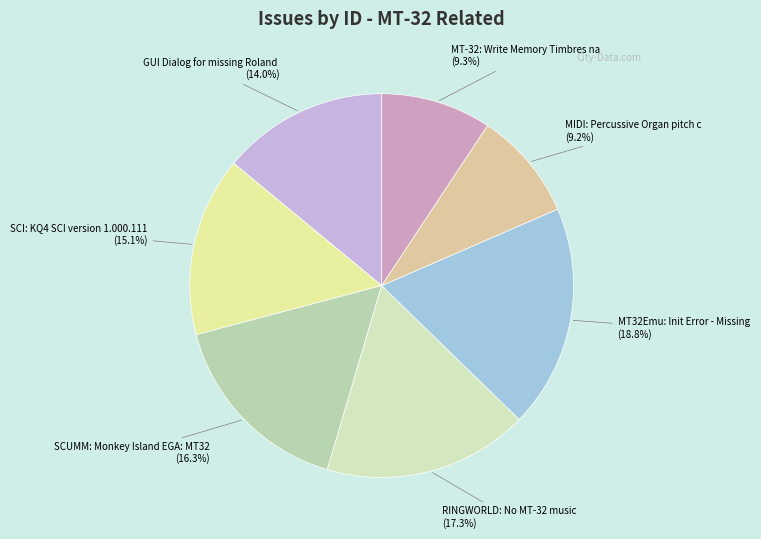

How many slices are in this pie chart?

7